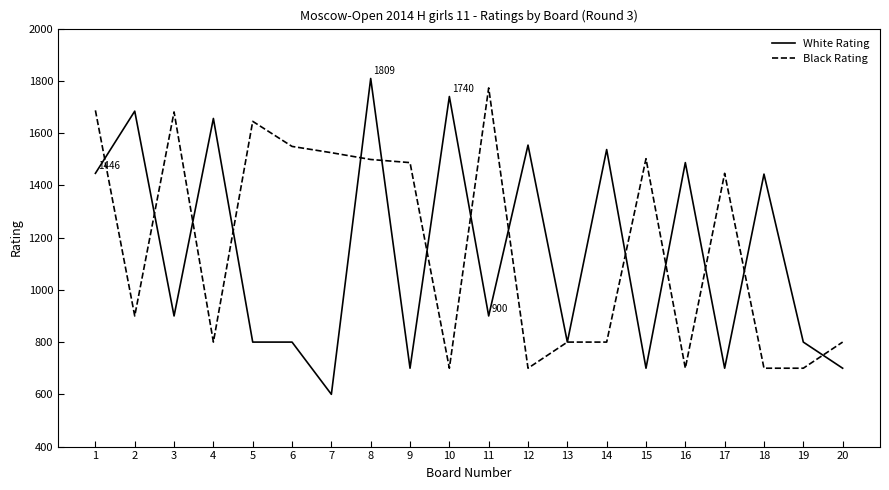

Rank the series at 4 from lowest to highest value.

Black Rating, White Rating